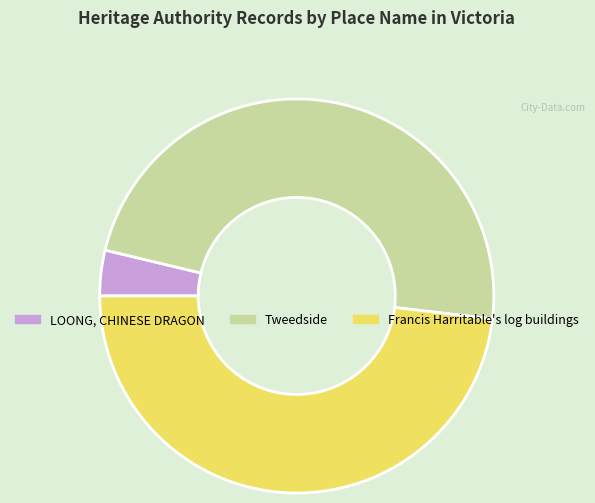

What is the ratio of the value at Francis Harritable's log buildings to the value at Tweedside?

1.0